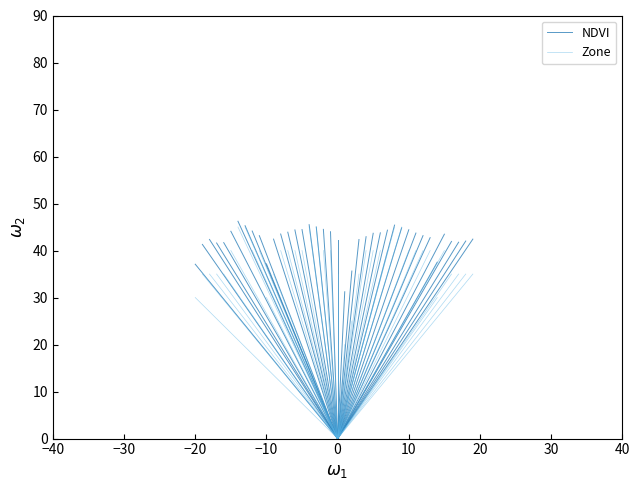

At −20, list the series in order from smallest to largest.

Zone, NDVI